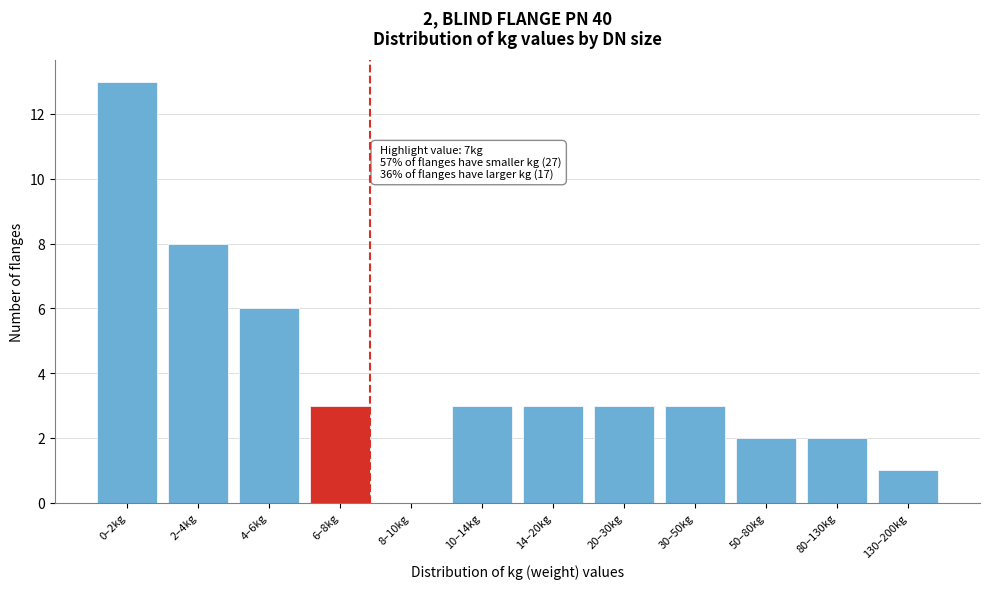

Reading right to left, extract all data points from this chart.

130–200kg=1	80–130kg=2	50–80kg=2	30–50kg=3	20–30kg=3	14–20kg=3	10–14kg=3	8–10kg=0	6–8kg=3	4–6kg=6	2–4kg=8	0–2kg=13